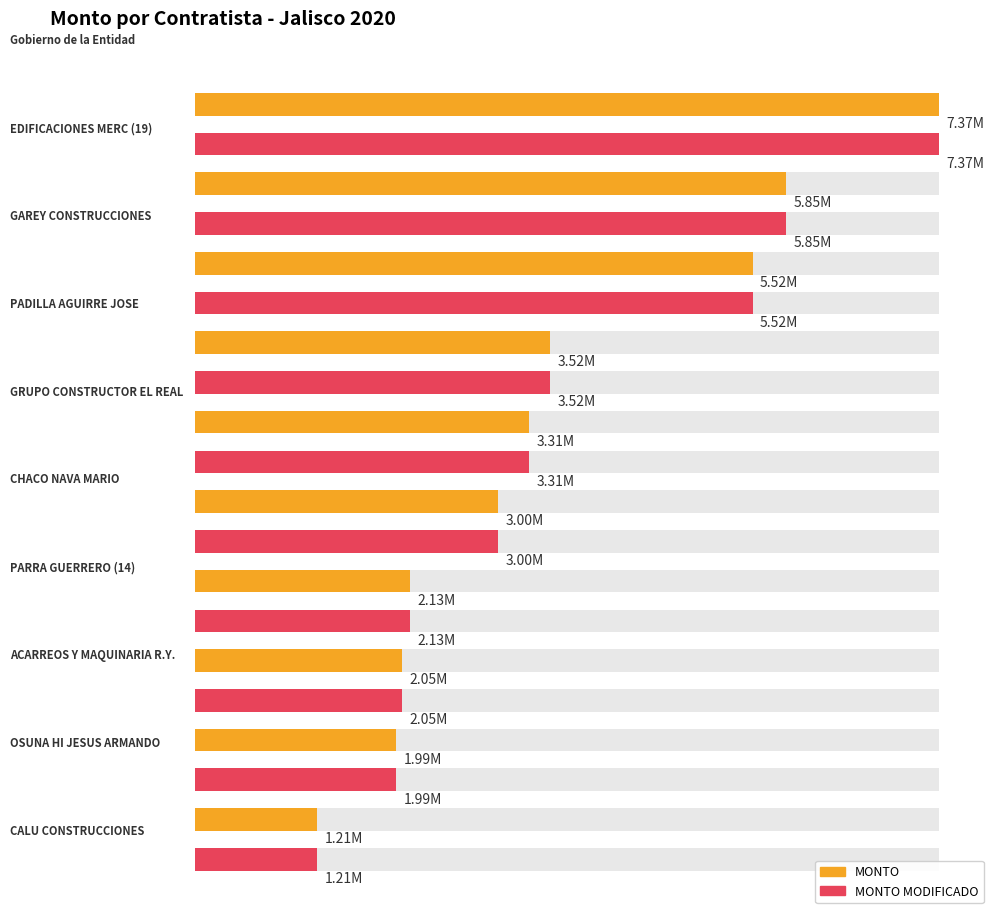

True or false: MONTO MODIFICADO has a value of 1210215.4 at CALU CONSTRUCCIONES.

True